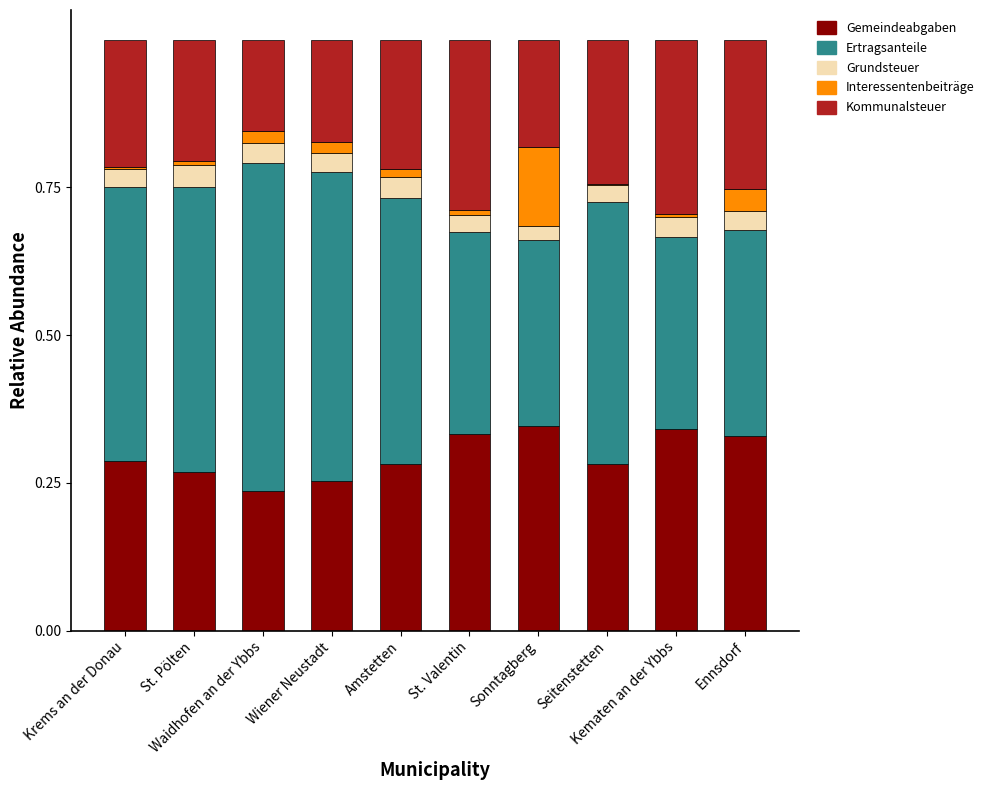

What is the total value across all series at St. Valentin?

1.0